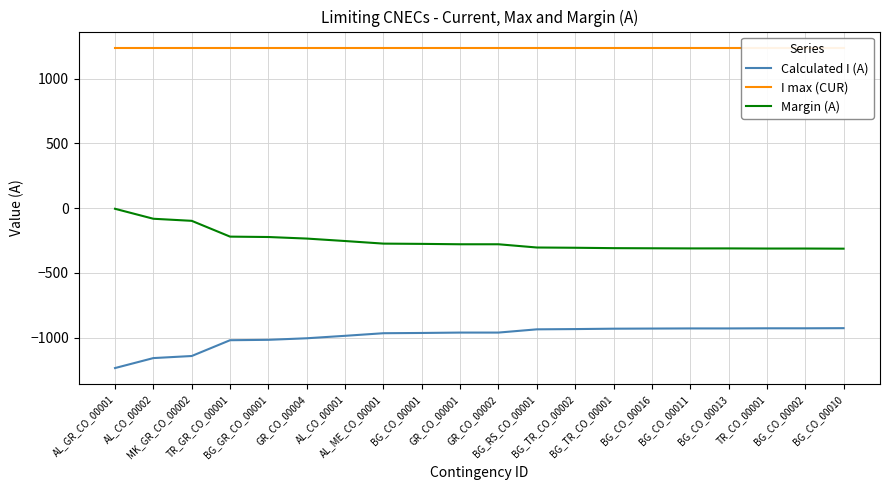

What is the value of the Calculated I (A) point at the 8th from the left?

-966